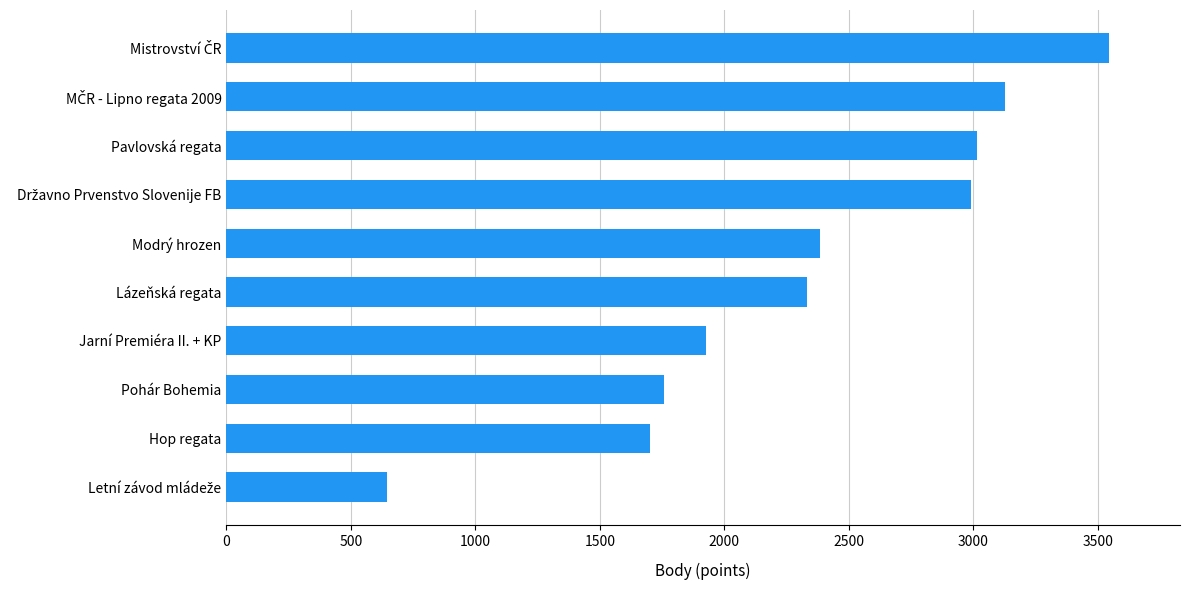

Reading top to bottom, list all the values displayed in this chart.

3547	3129	3017	2992	2383	2333	1925	1758	1702	645